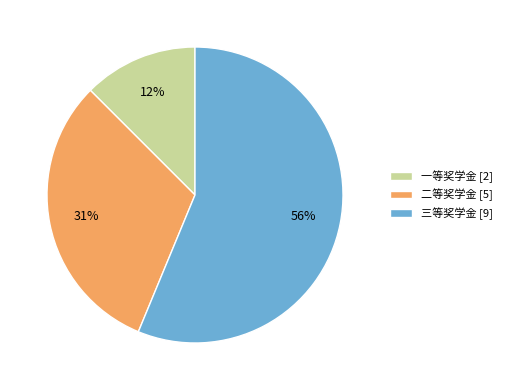

Which has a higher value, 三等奖学金 or 二等奖学金?

三等奖学金